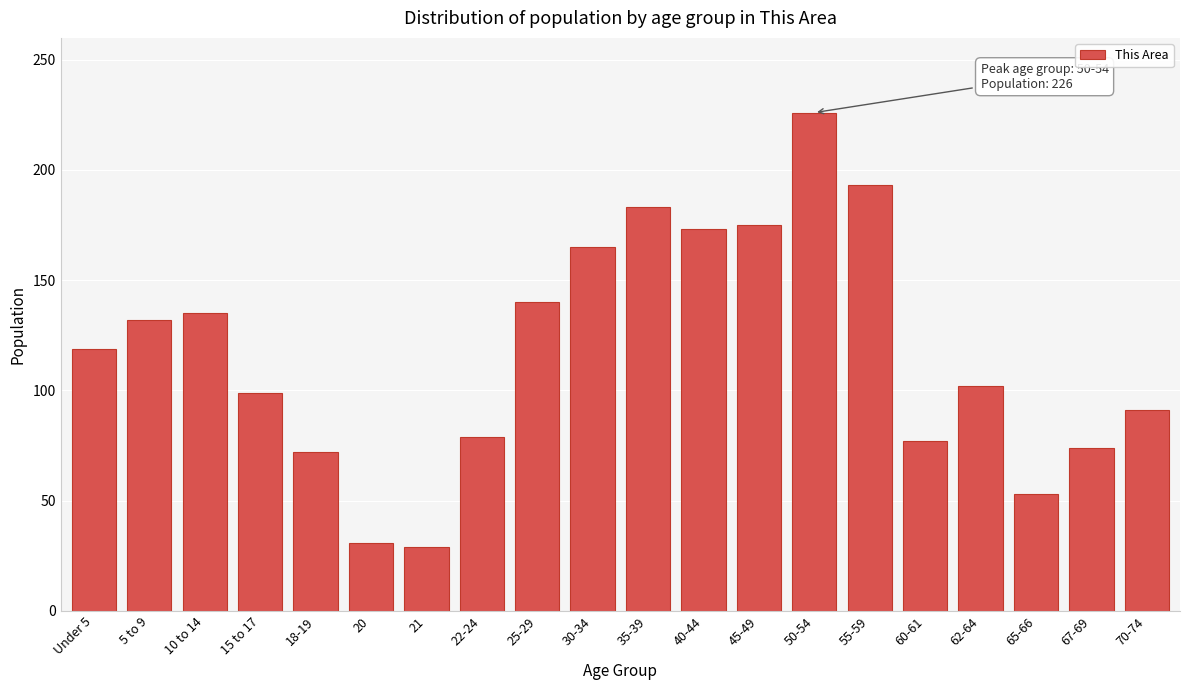

Reading left to right, extract all data points from this chart.

119	132	135	99	72	31	29	79	140	165	183	173	175	226	193	77	102	53	74	91